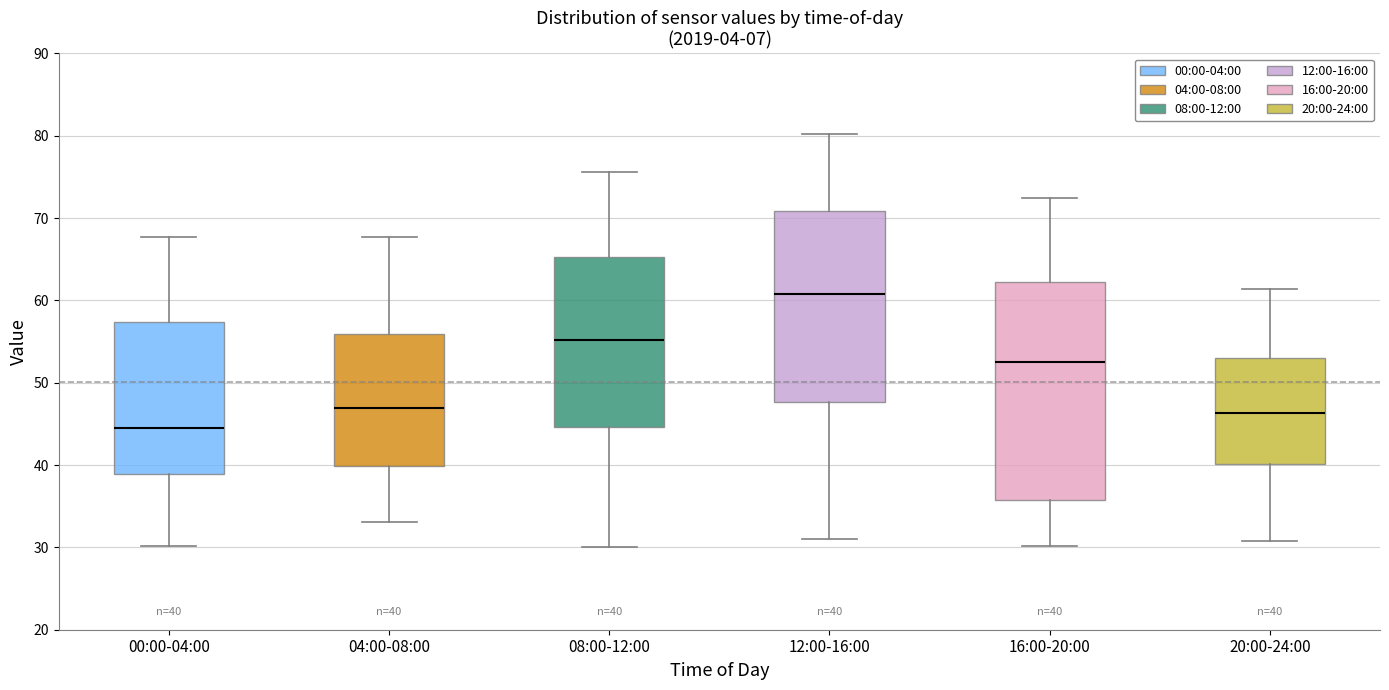

Which box has the highest median line?

12:00-16:00